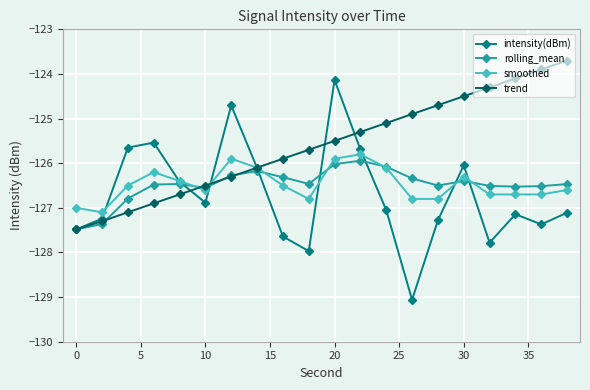

What is the greatest value displayed?

-123.7